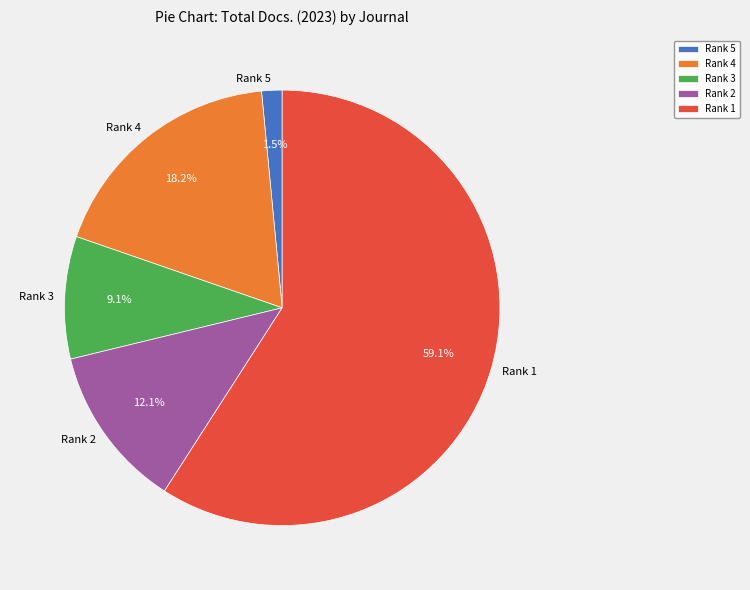

How many slices are in this pie chart?

5